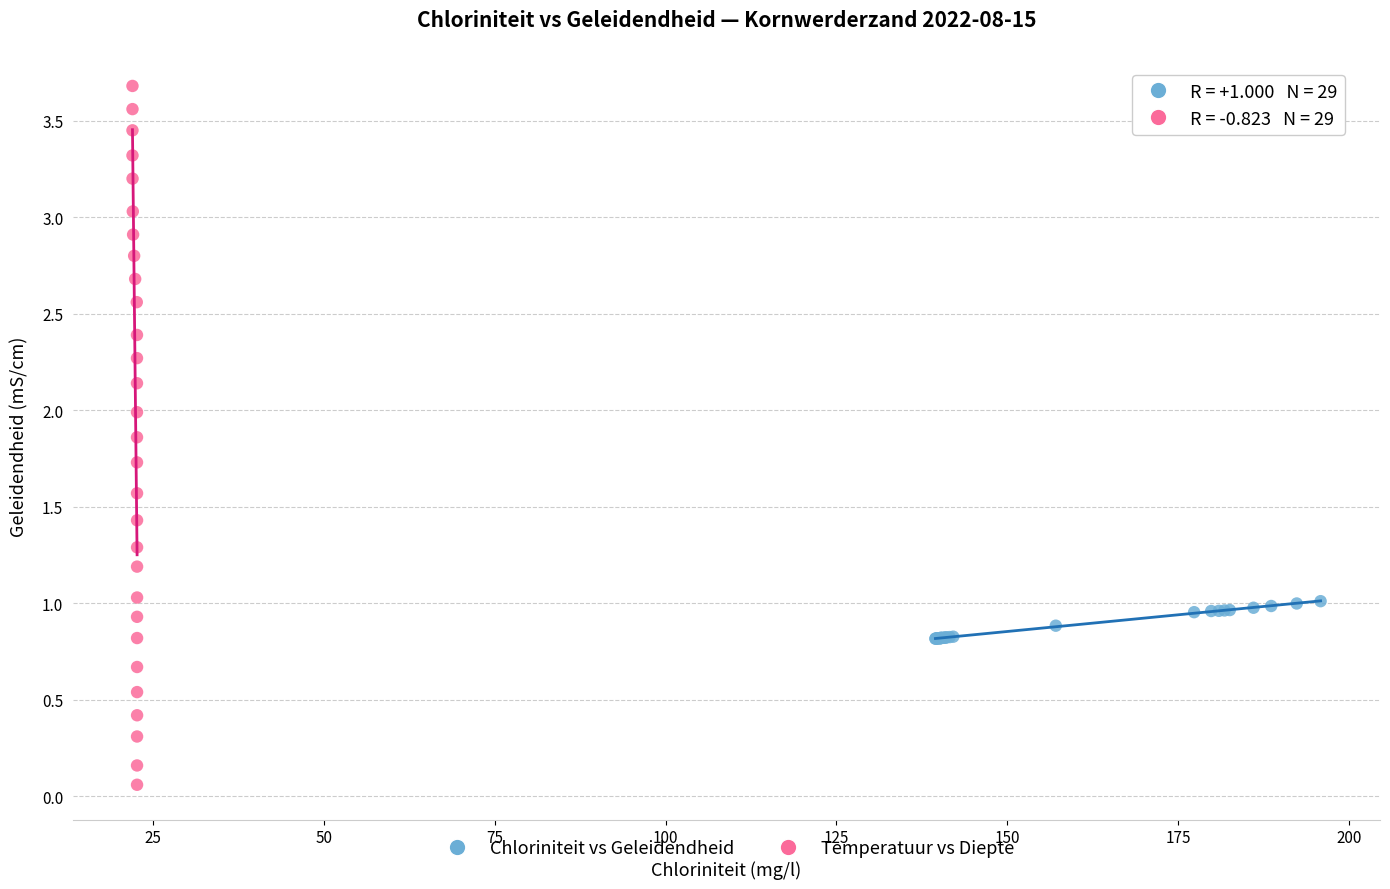

Which series has the widest spread of Y values?

Temperatuur vs Diepte